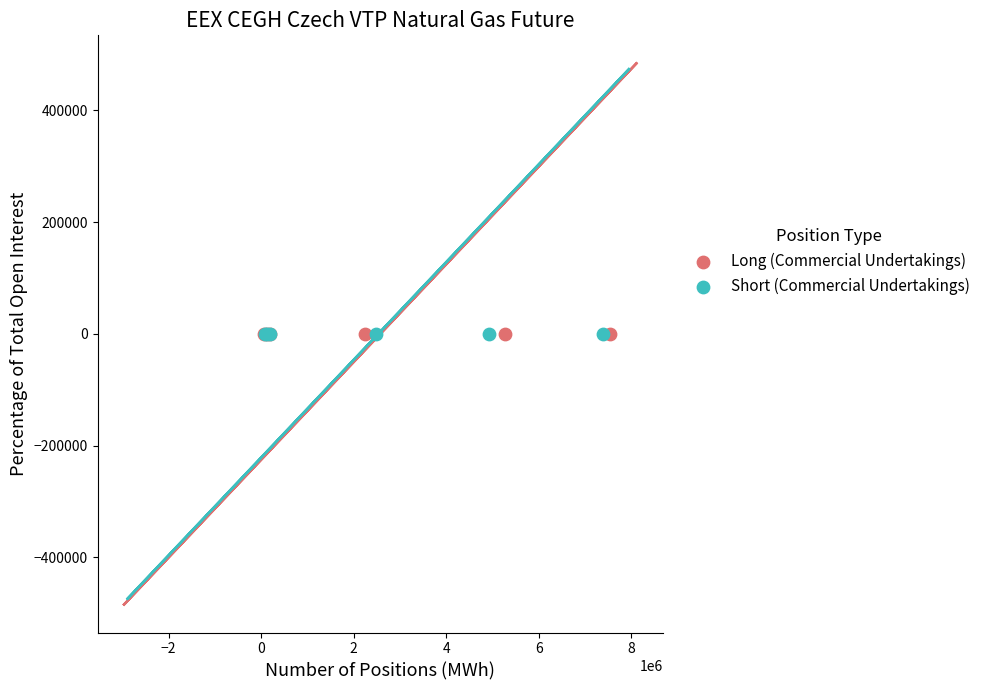

Which series has the largest Y range (max minus min)?

Long (Commercial Undertakings)